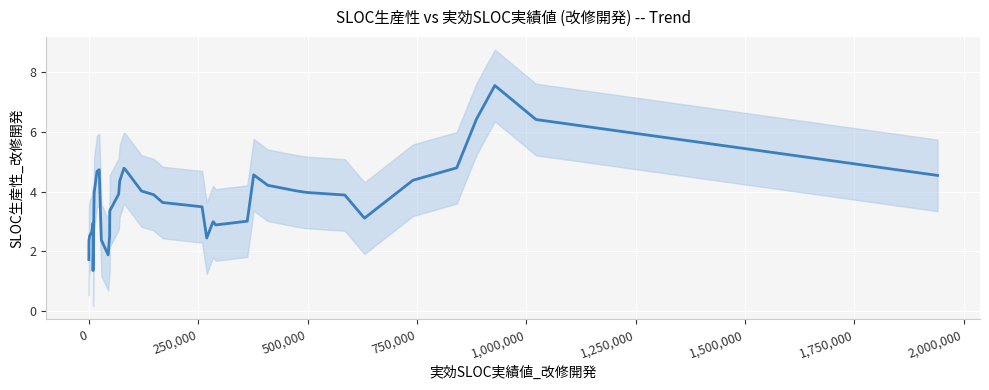

How many interior local peaks (higher than both neighbors) does the data have?

6